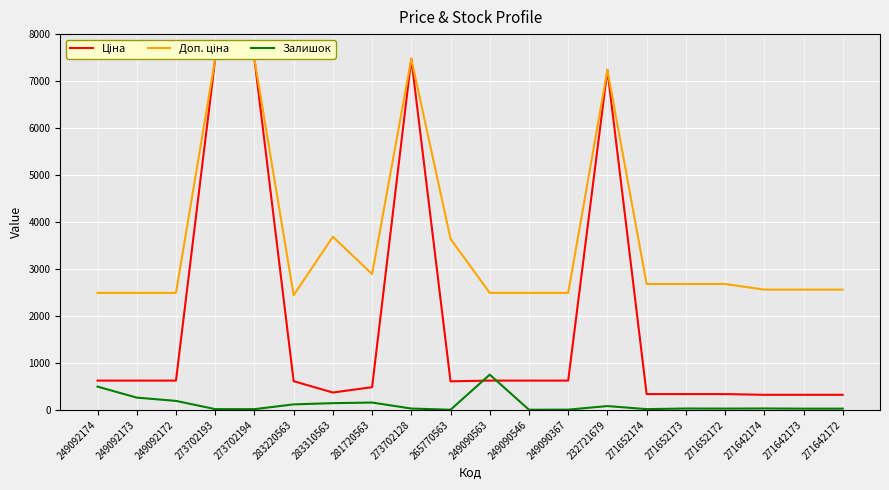

How many interior local valleys does the Залишок series have?

5